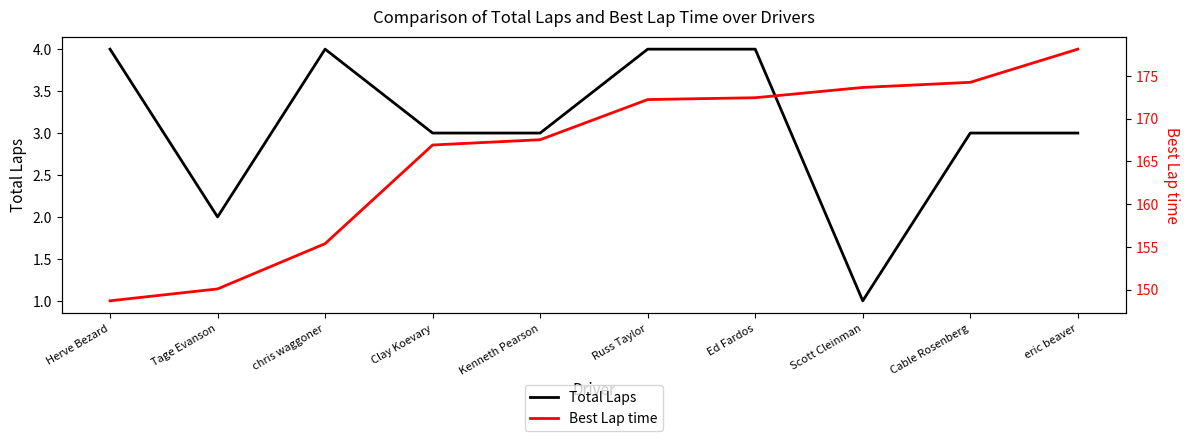

Which series has the largest range (max minus min)?

Best Lap time